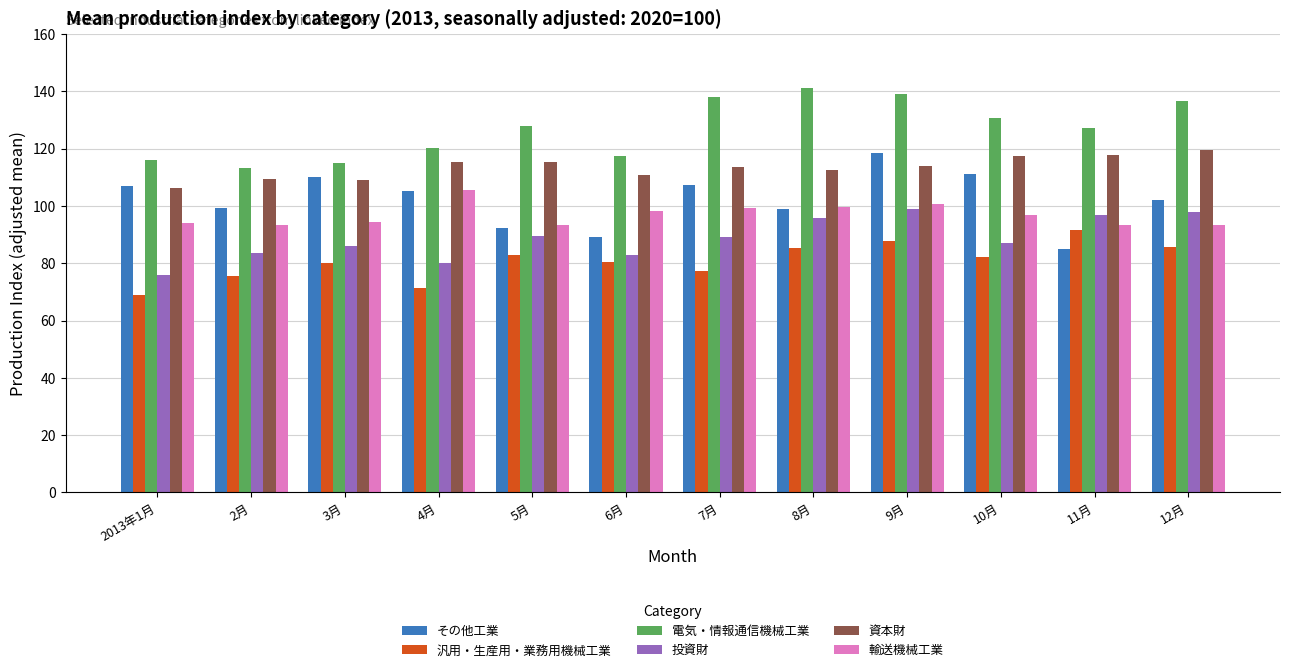

Which series has the largest total across all categories?

電気・情報通信機械工業